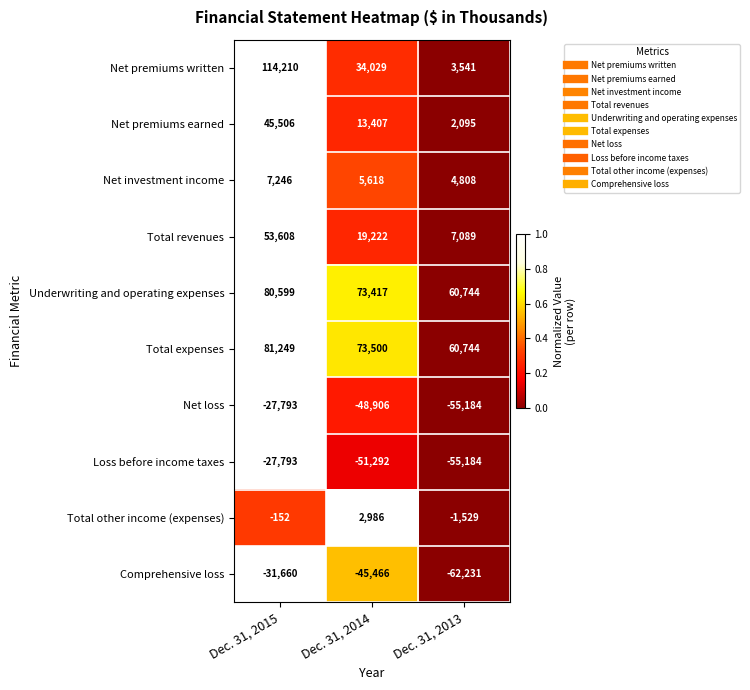

Is it true that Net premiums earned equals 59651 at Dec. 31, 2015?

False